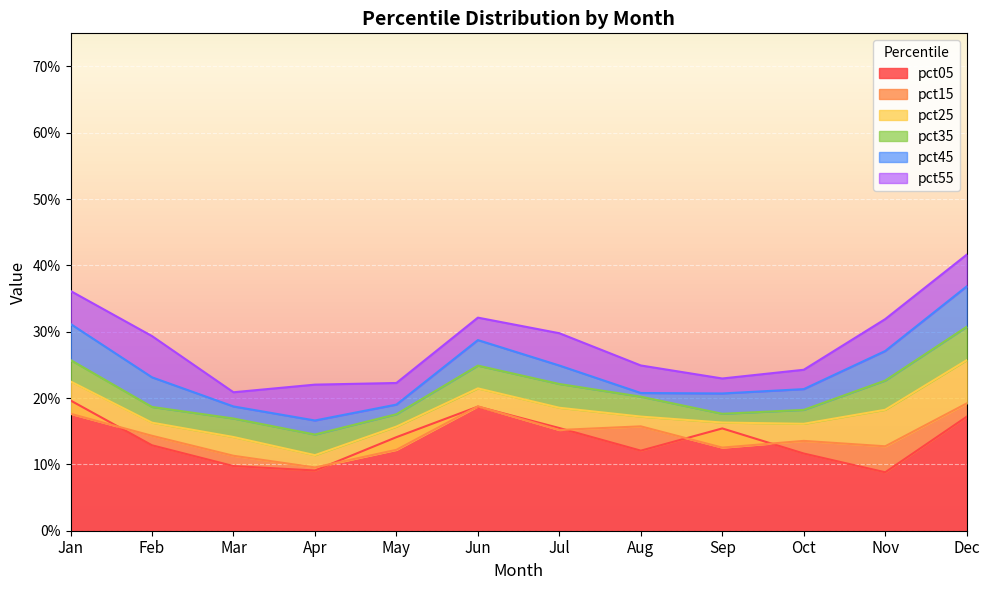

How many lines are shown in the chart?

6